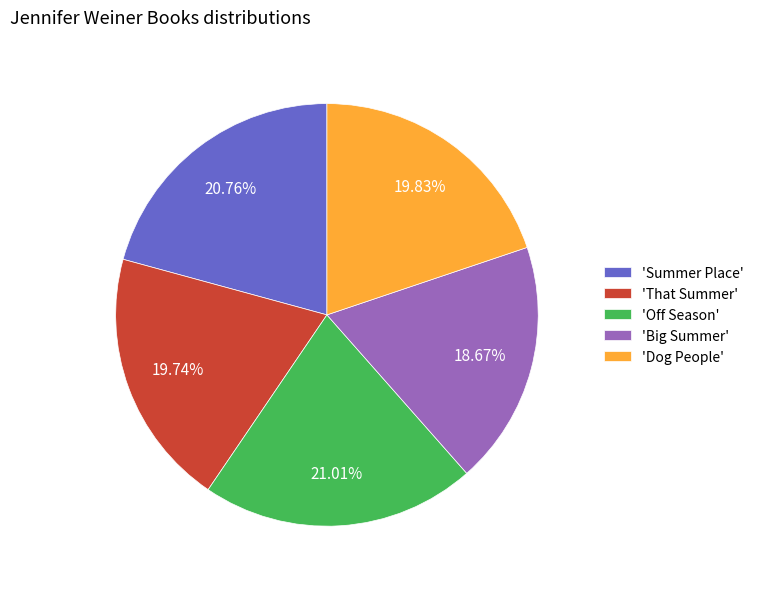

Which slice is the smallest?

'Big Summer'